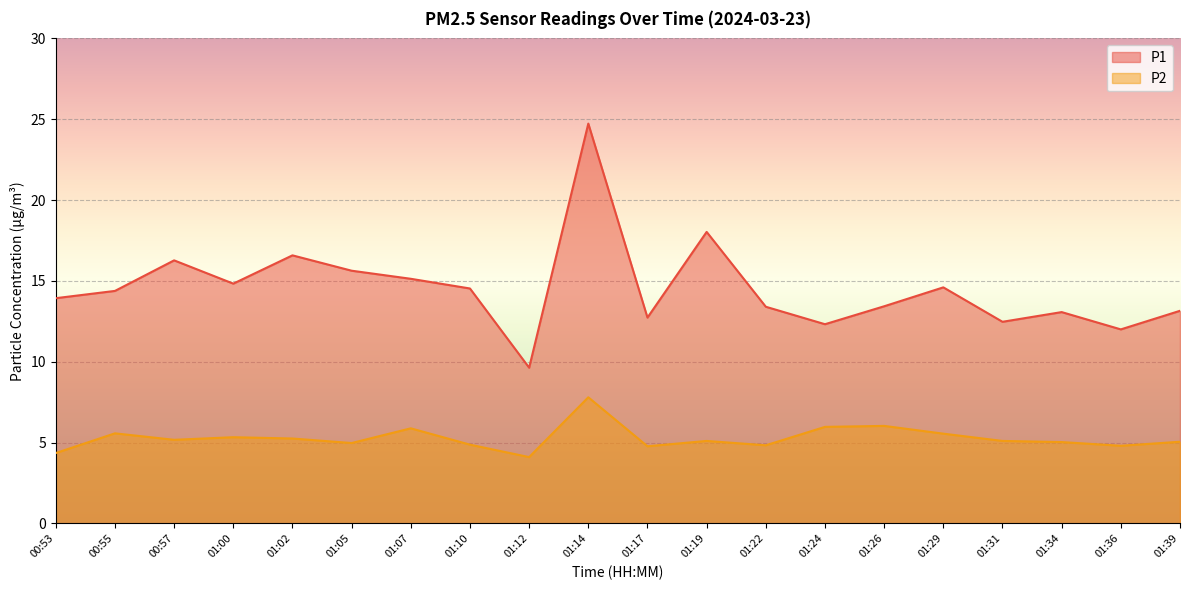

Reading left to right, list all the values displayed in this chart.

P1: 00:53=13.9	00:55=14.4	00:57=16.3	01:00=14.8	01:02=16.6	01:05=15.6	01:07=15.1	01:10=14.5	01:12=9.6	01:14=24.7	01:17=12.7	01:19=18.0	01:22=13.4	01:24=12.3	01:26=13.4	01:29=14.6	01:31=12.5	01:34=13.1	01:36=12.0	01:39=13.2
P2: 00:53=4.3	00:55=5.6	00:57=5.2	01:00=5.3	01:02=5.2	01:05=5.0	01:07=5.9	01:10=4.9	01:12=4.1	01:14=7.8	01:17=4.8	01:19=5.1	01:22=4.8	01:24=6.0	01:26=6.0	01:29=5.5	01:31=5.1	01:34=5.0	01:36=4.8	01:39=5.0